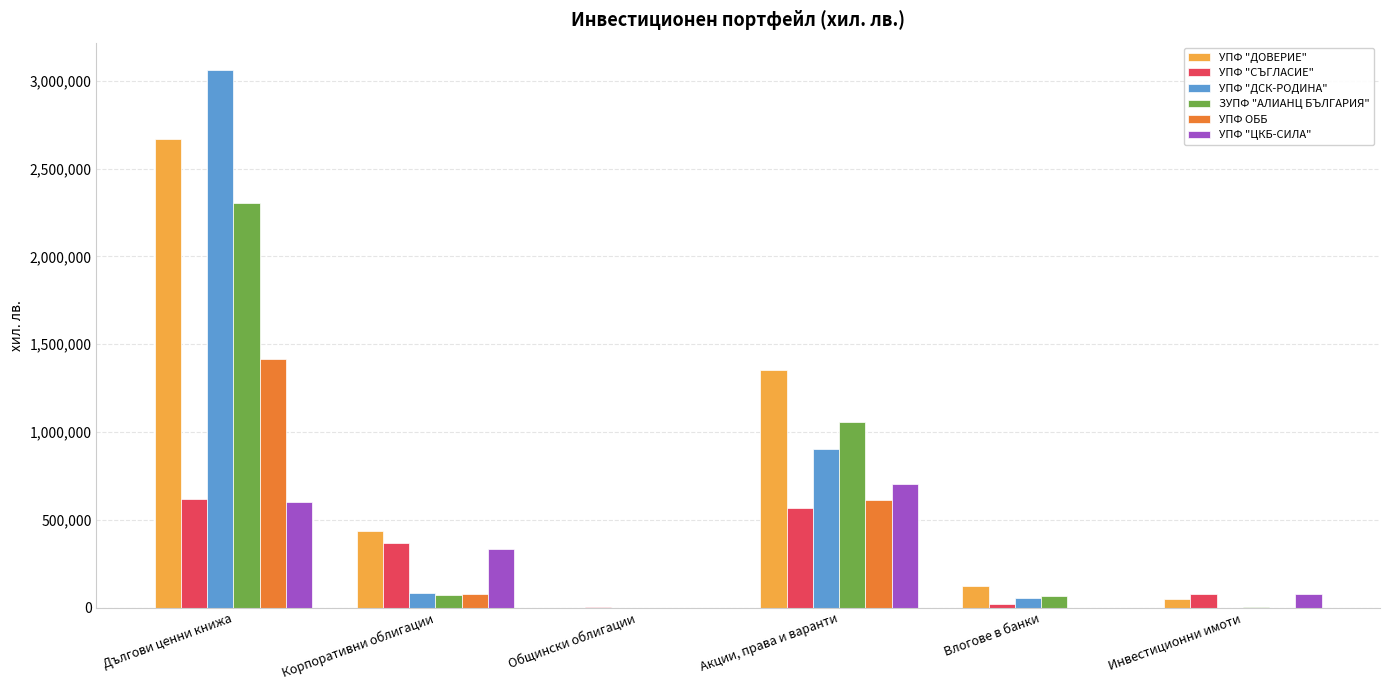

Is the value of УПФ "ДСК-РОДИНА" at Акции, права и варанти greater than the value of УПФ "ДОВЕРИЕ" at Инвестиционни имоти?

Yes